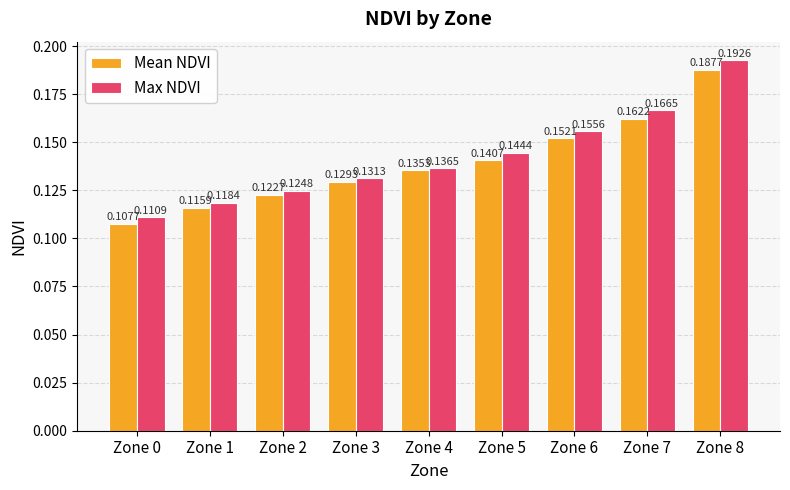

List the series in order of their peak value, highest first.

Max NDVI, Mean NDVI